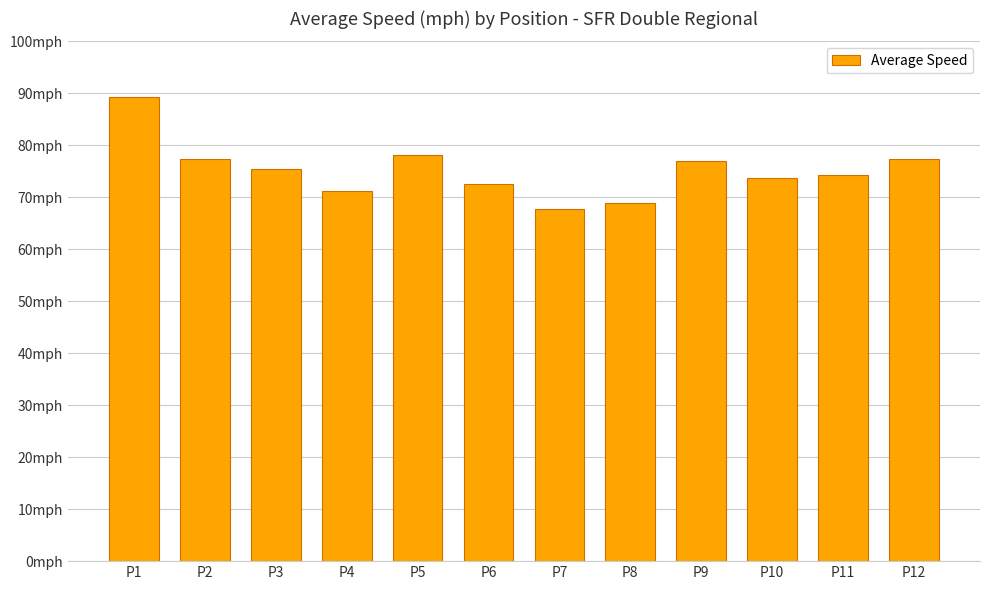

At which label does the data first exceed 75?

P1